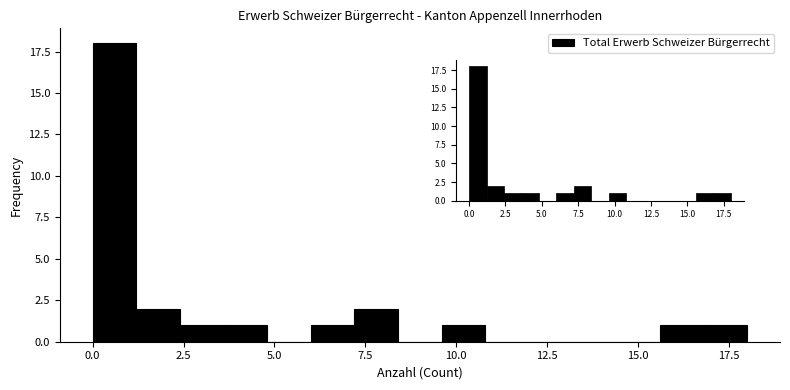

Around what value on the x-axis is the tallest bar? Give the approximate position of its centre, as read against the axis.

0.5